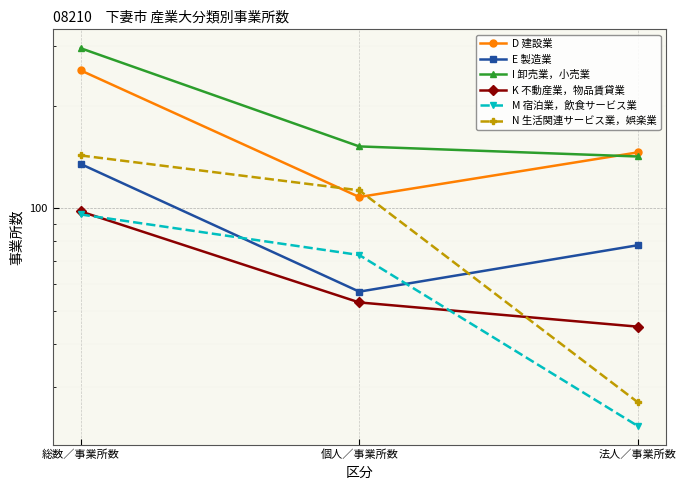

True or false: N 生活関連サービス業，娯楽業 has a value of 8 at 法人／事業所数.

False